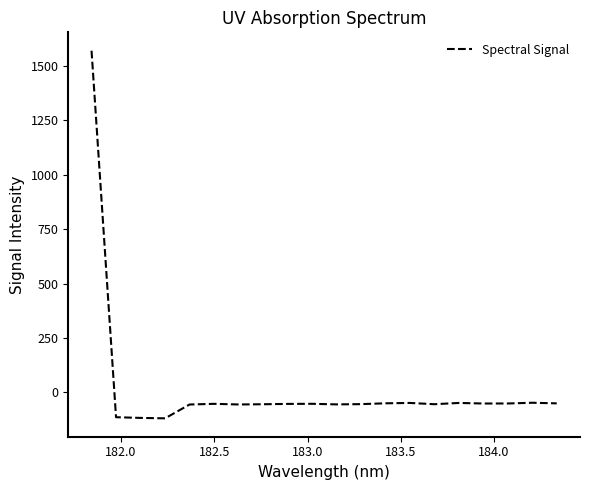

What is the smallest value displayed?

-120.3